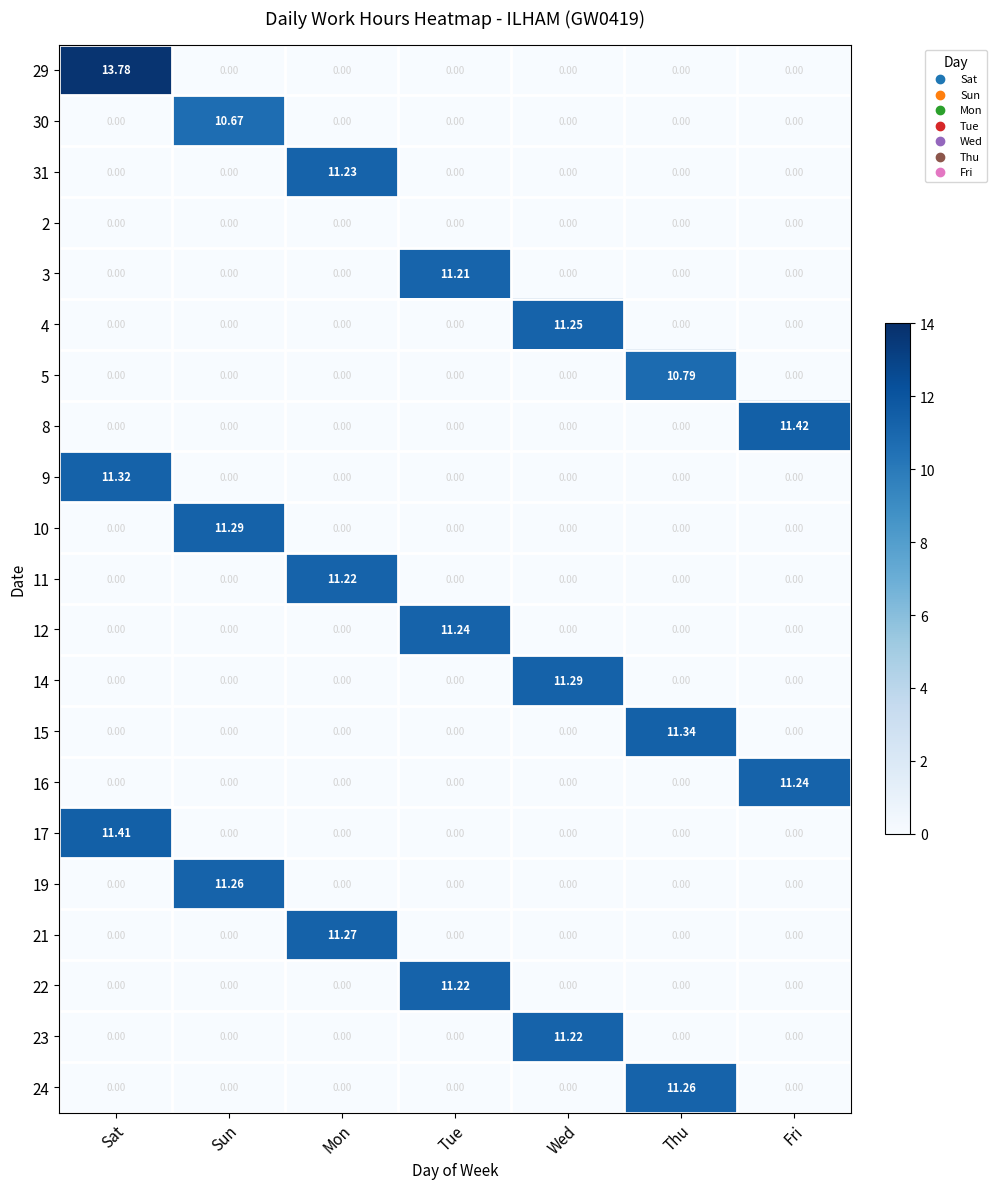

At which category is the sum across all series the highest?

Sat